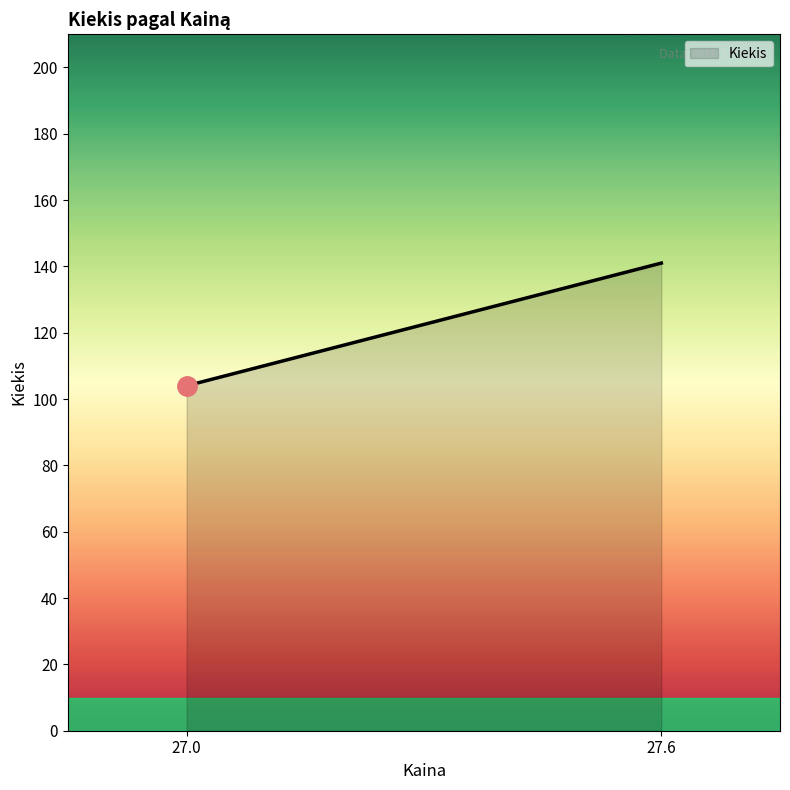

Does the chart have visible grid lines?

No